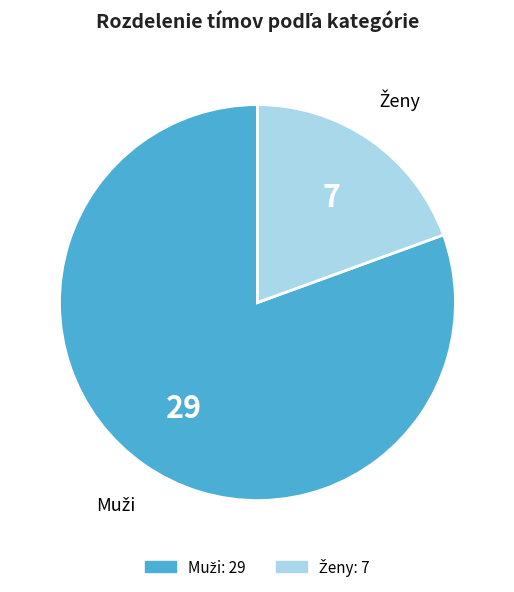

Is there any slice that represents more than half of the pie?

Yes